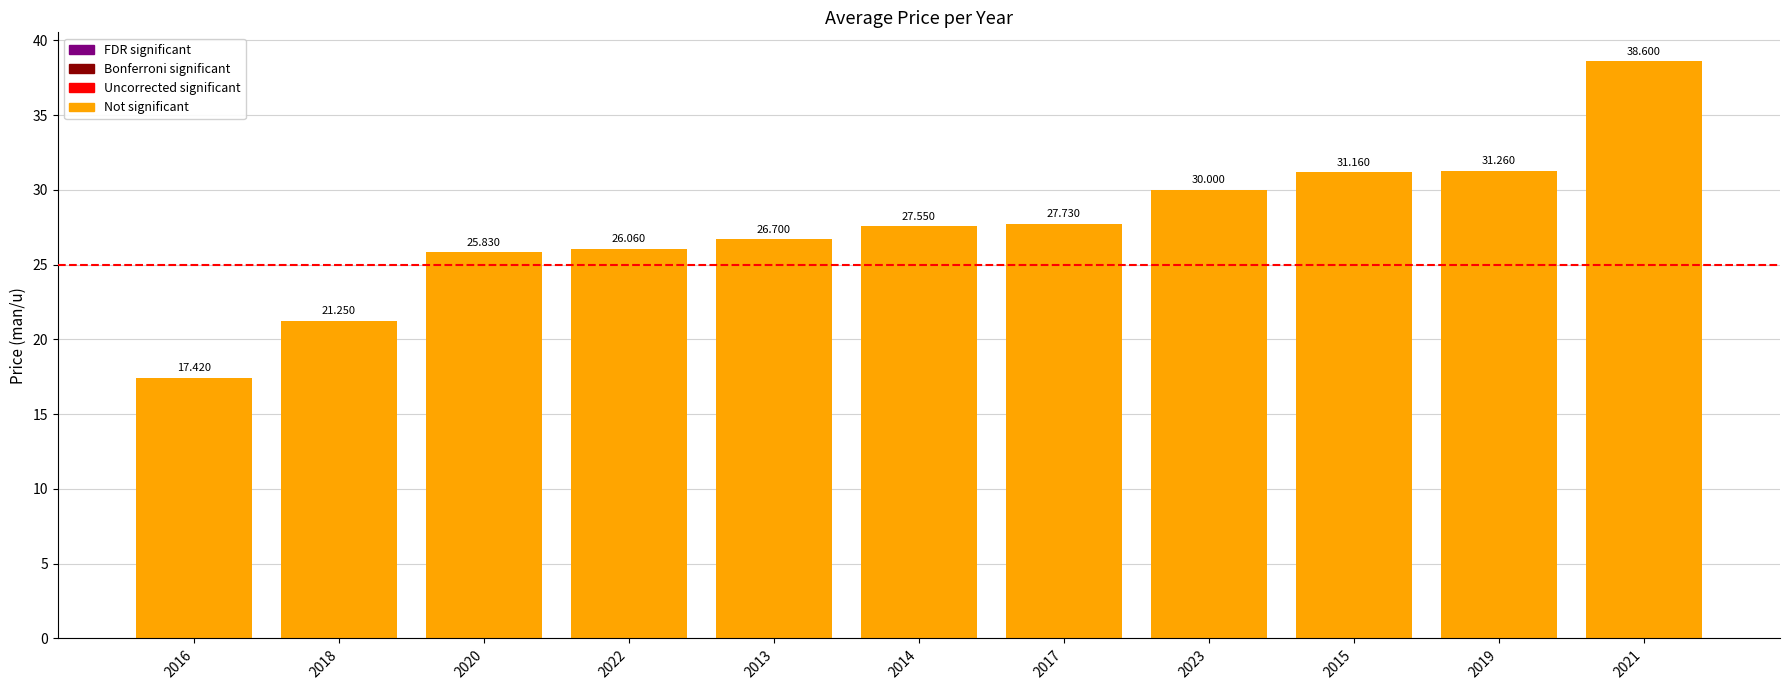

What is the label of the 1st bar from the right?

2021